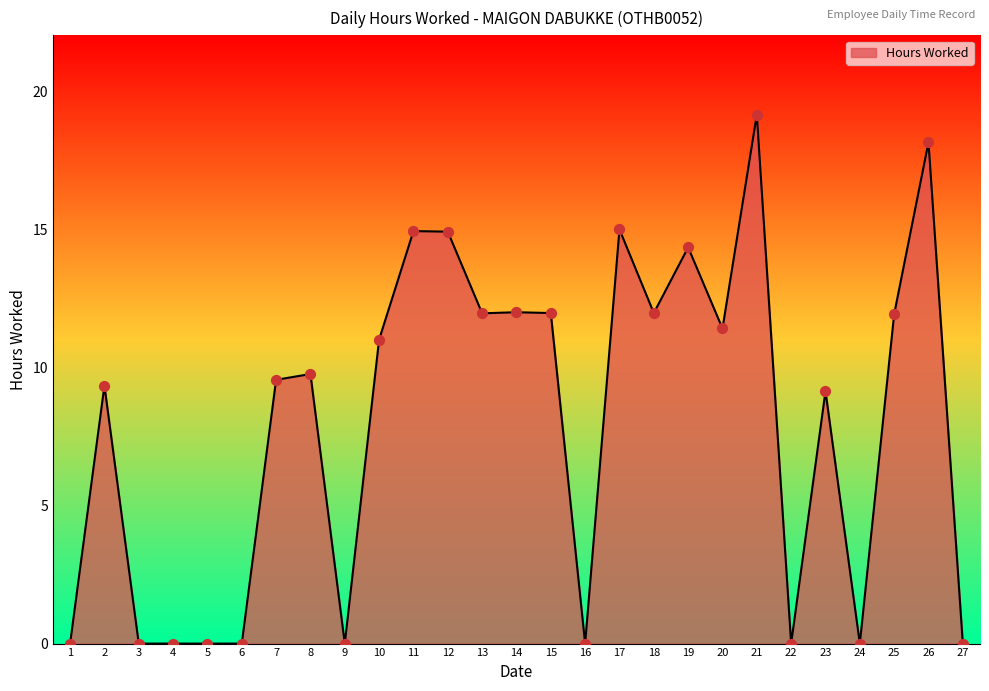

What is the change in value from 9 to 21?

+19.2